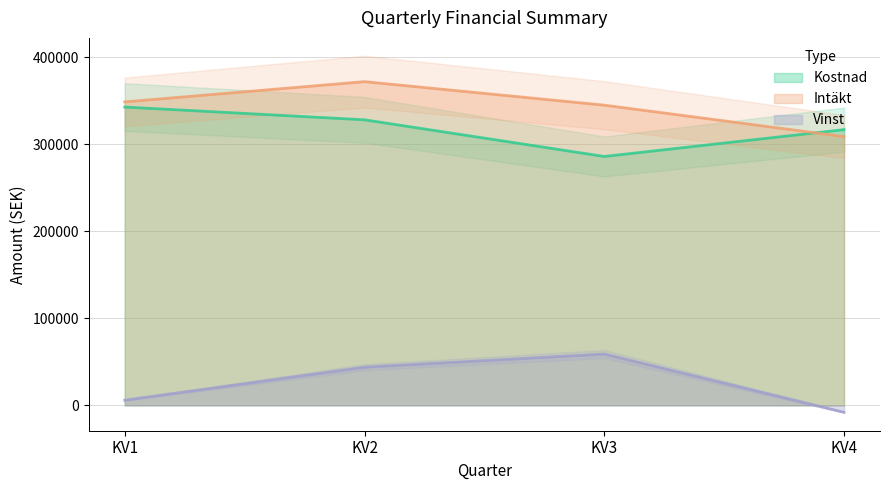

True or false: Vinst and Intäkt intersect in this chart.

False